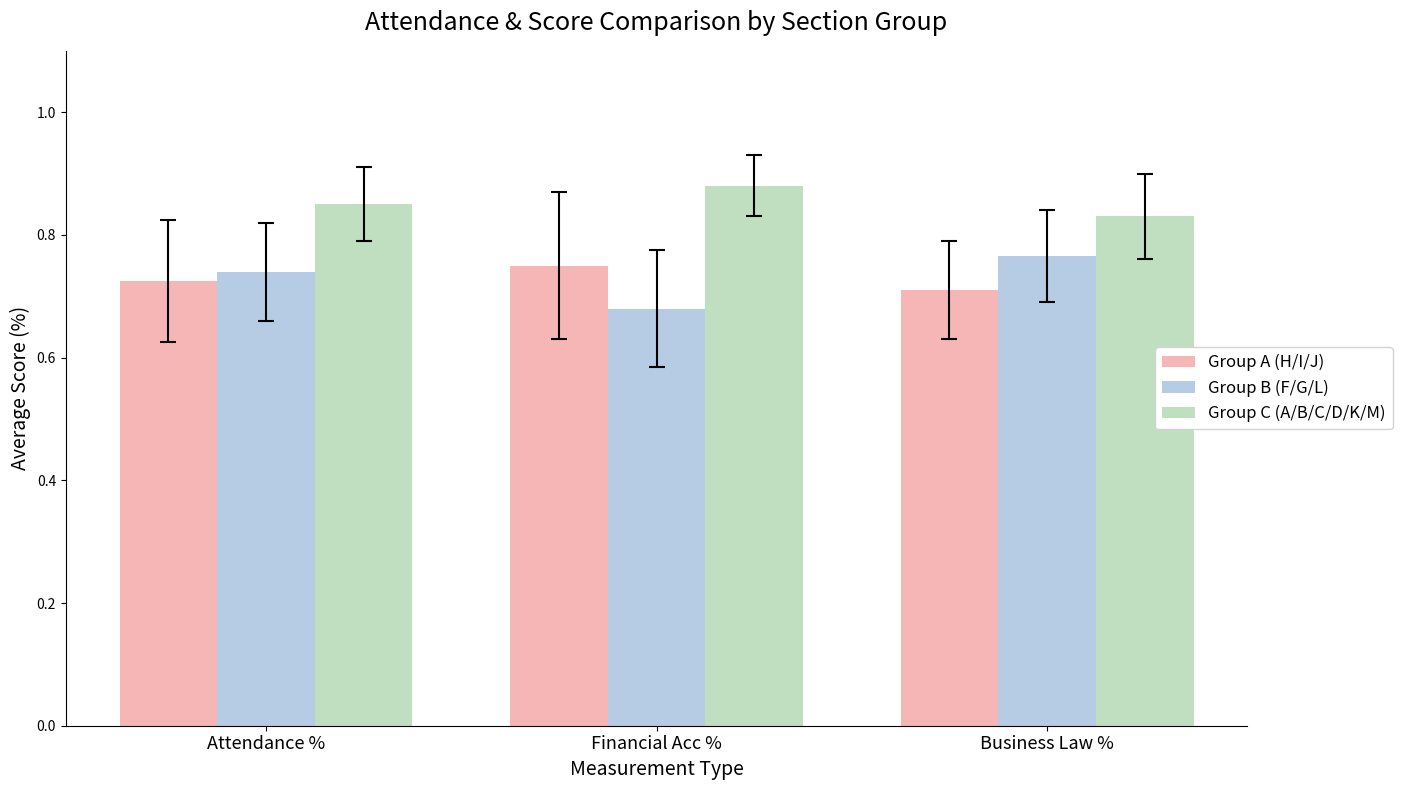

The Group B (F/G/L) series shows 0.2 at Business Law %. True or false?

False